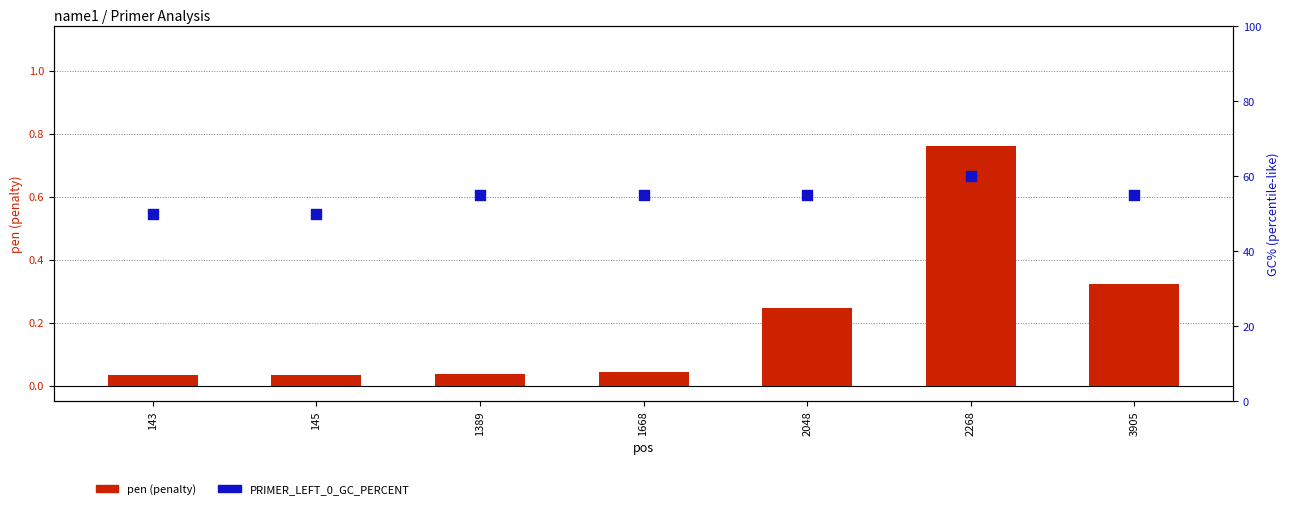

At how many categories does at least one series exceed 0?

7